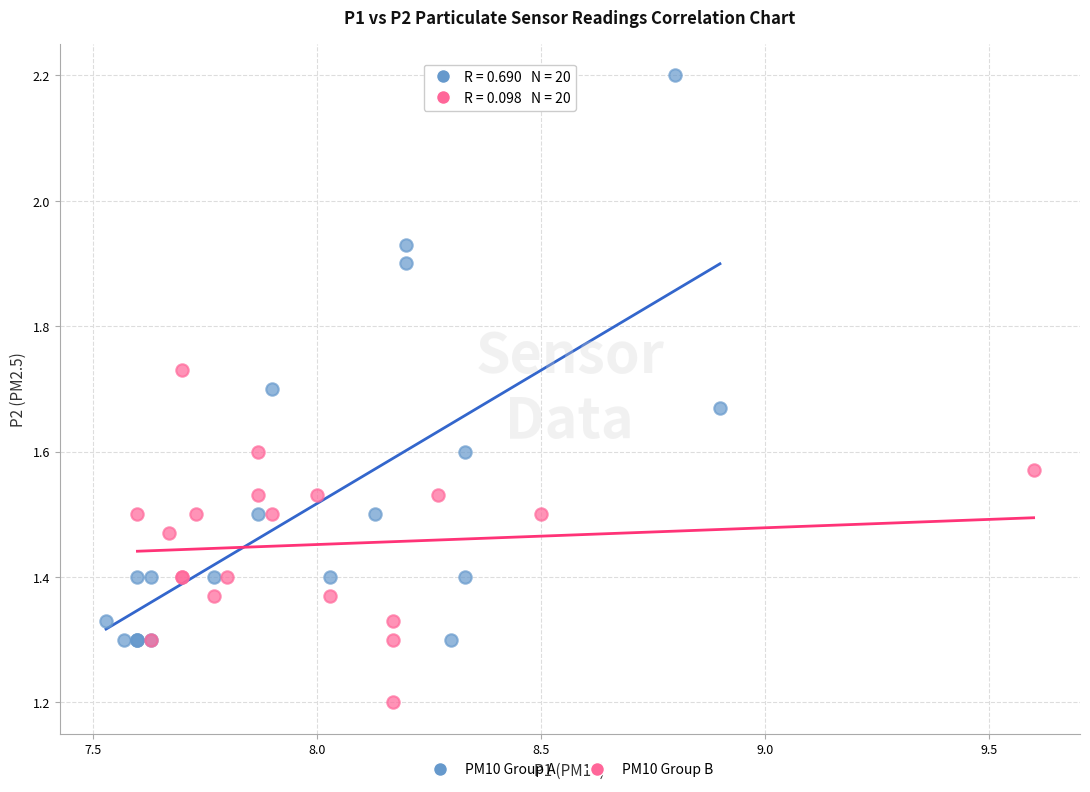

Which series contains the lowest Y value?

PM10 Group B